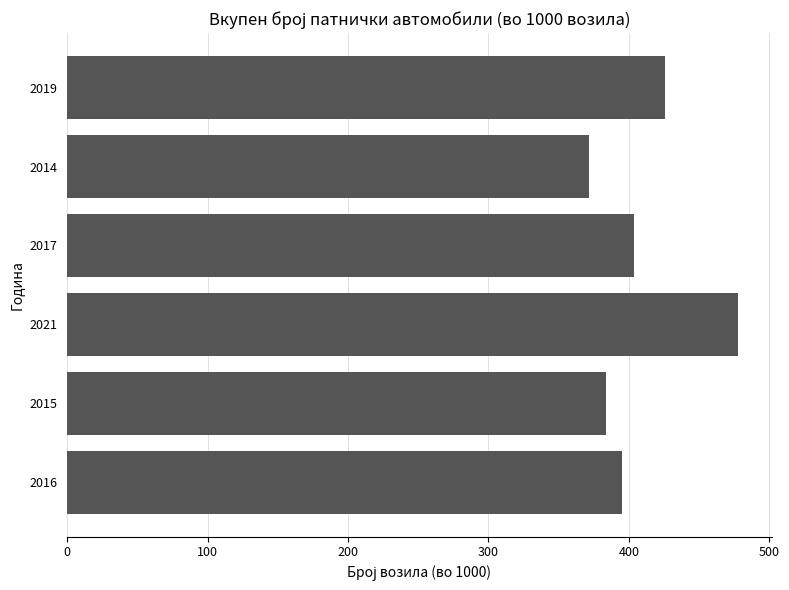

The value at 2021 is 759.2. True or false?

False